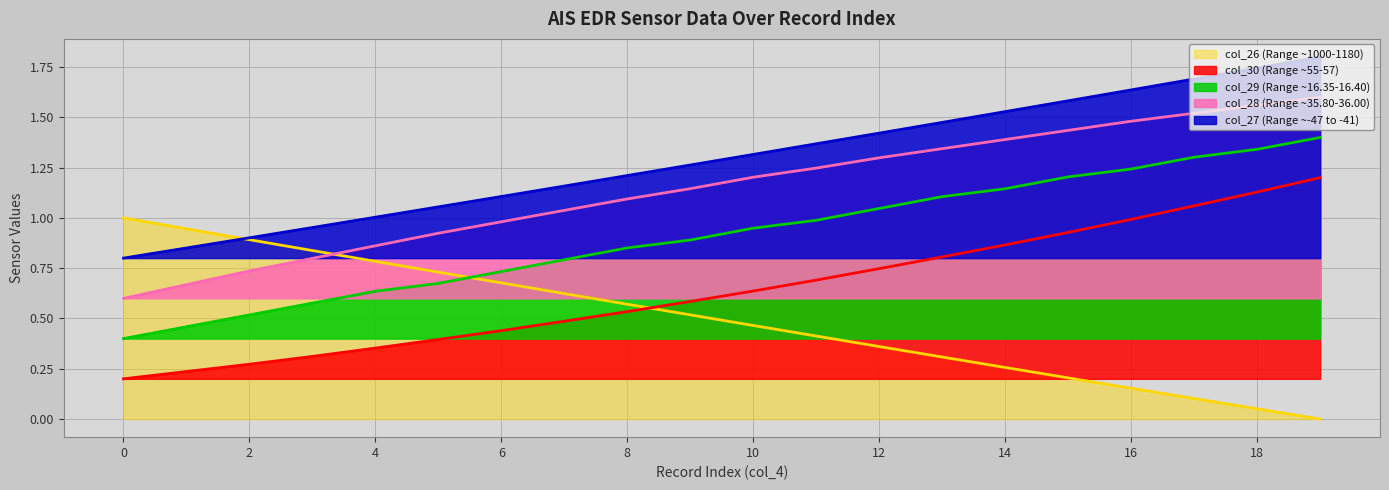

What is the maximum value for col_29?

1.4